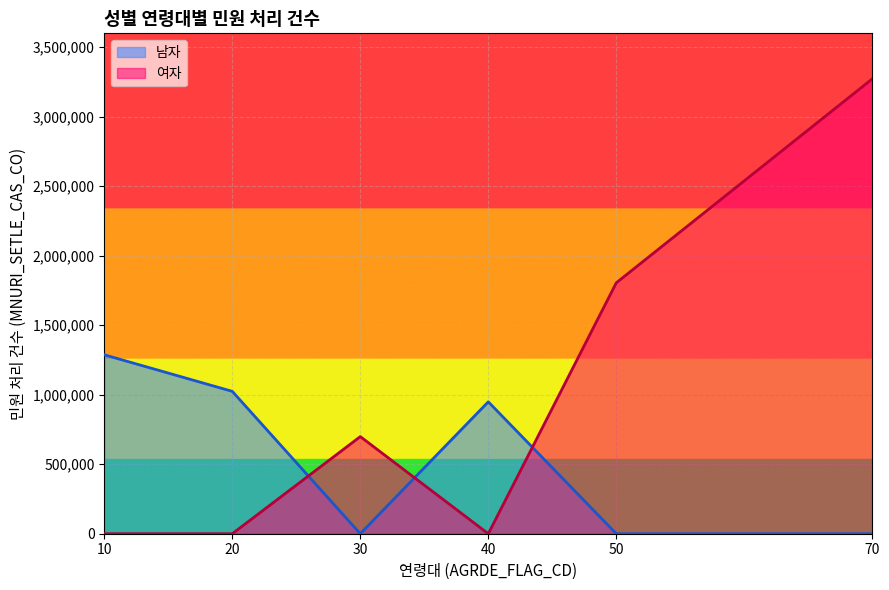

What is the maximum value shown in the chart?

3271921